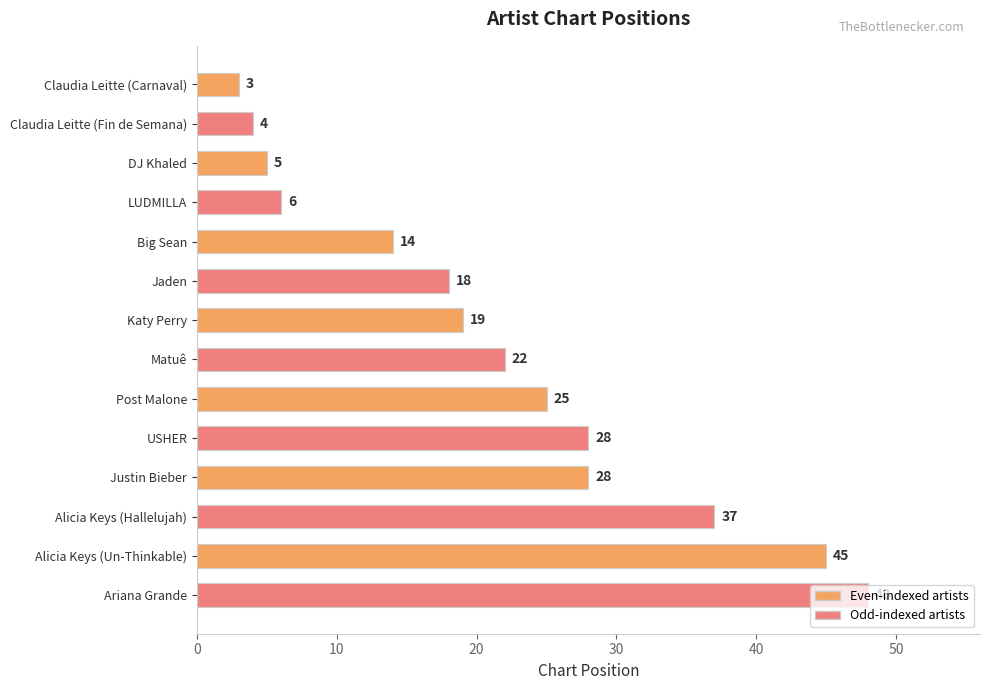

True or false: the data shows 1 at Claudia Leitte (Fin de Semana).

False